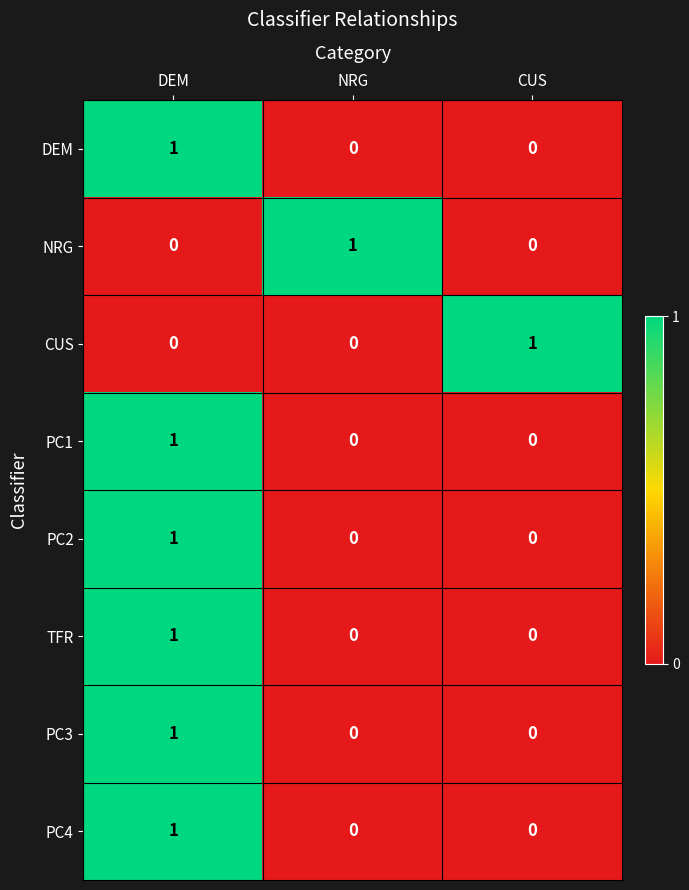

The value of PC3 at NRG is 0. True or false?

True